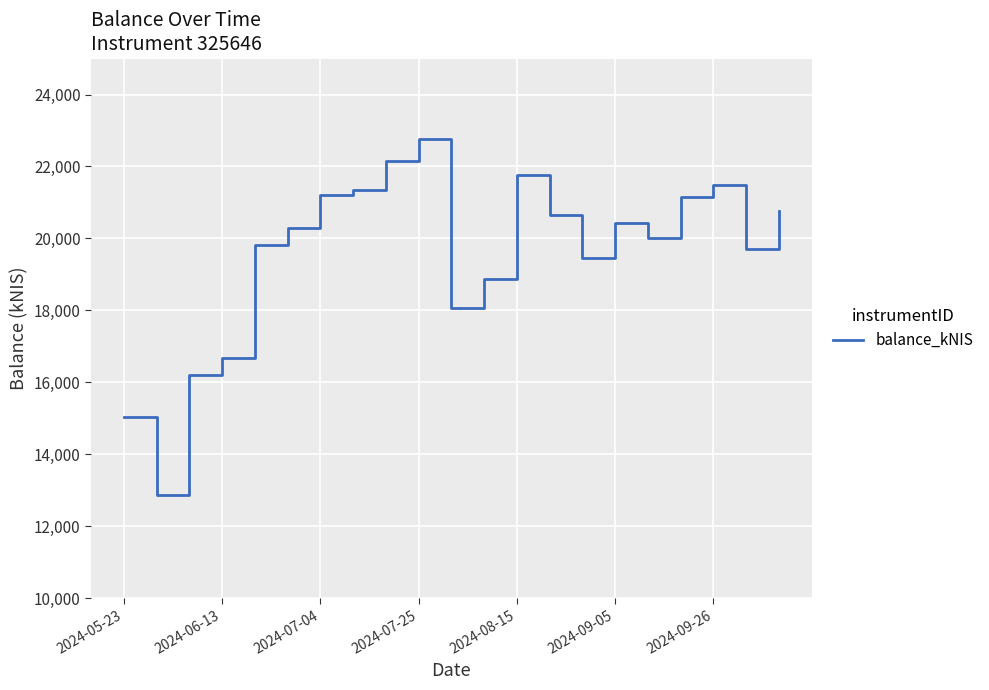

What is the difference between the maximum and minimum values?

9914.6